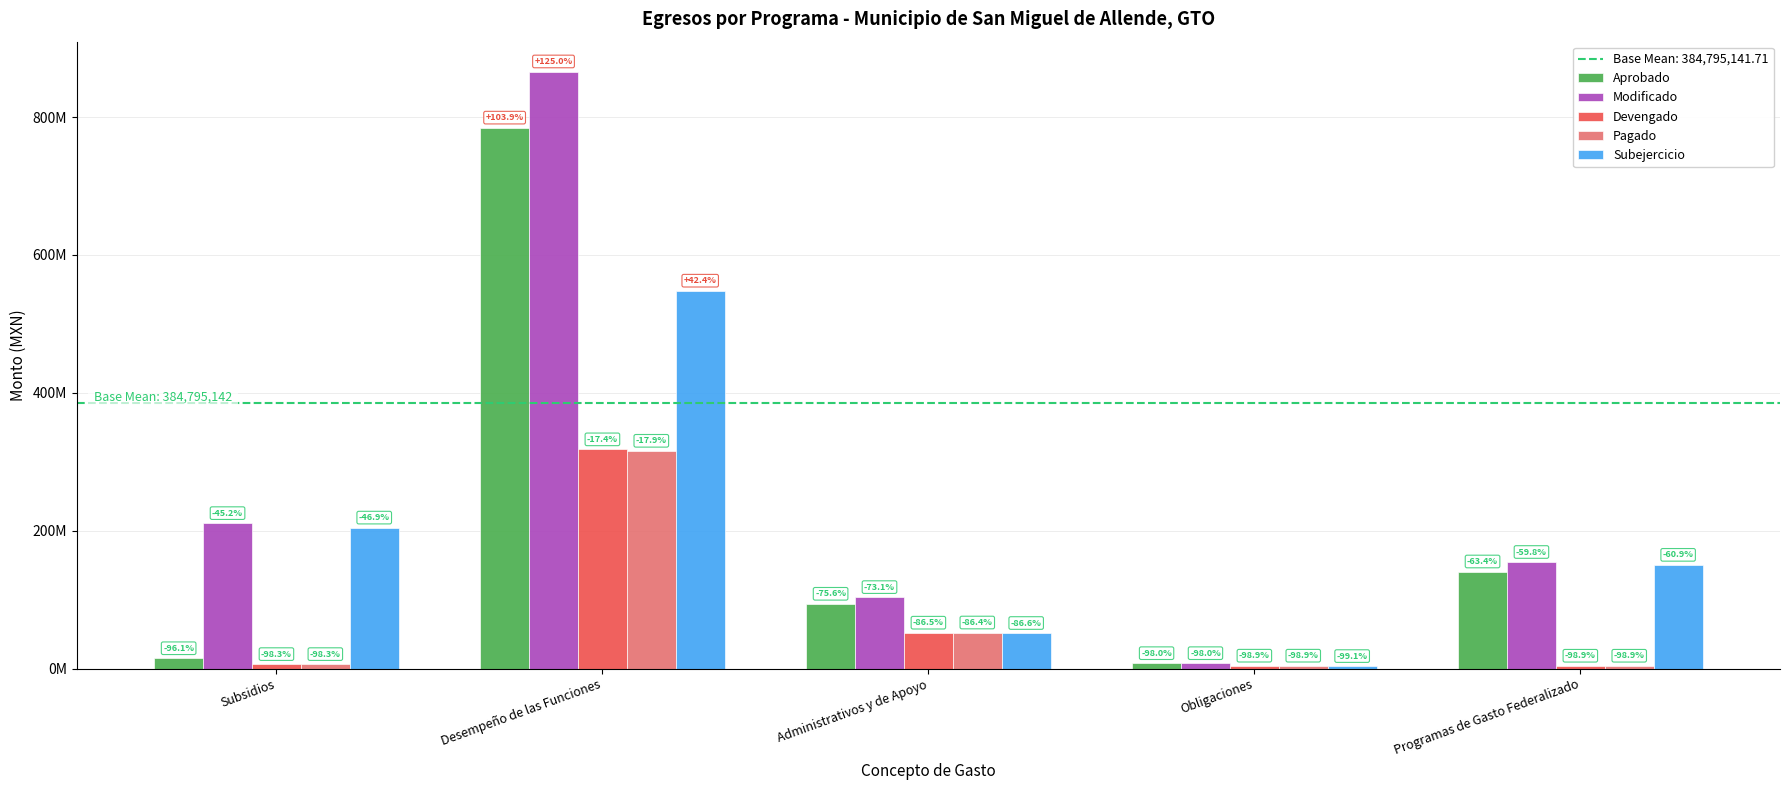

Which series has the largest range (max minus min)?

Modificado